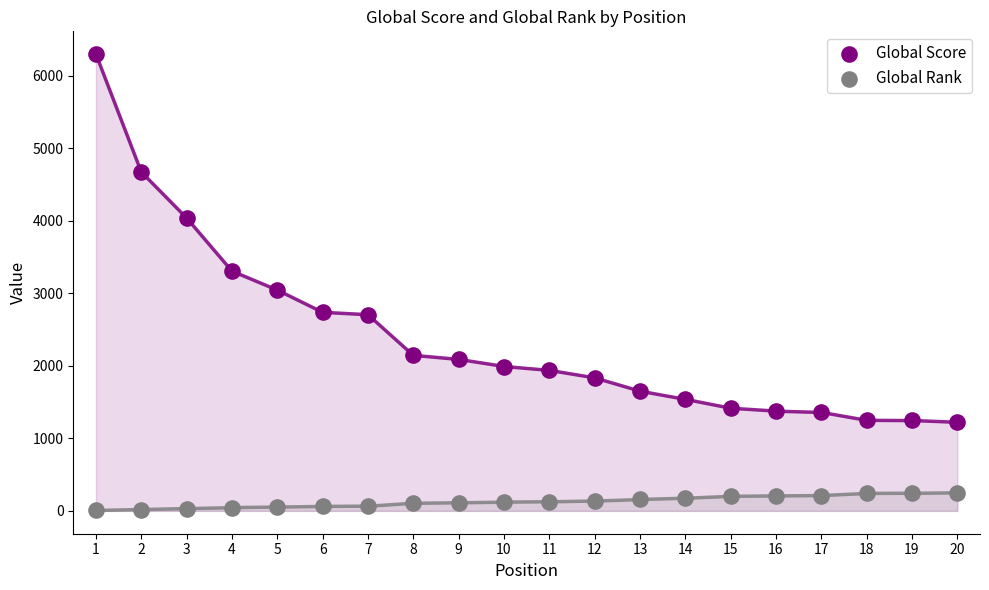

Which series has the largest Y range (max minus min)?

Global Score